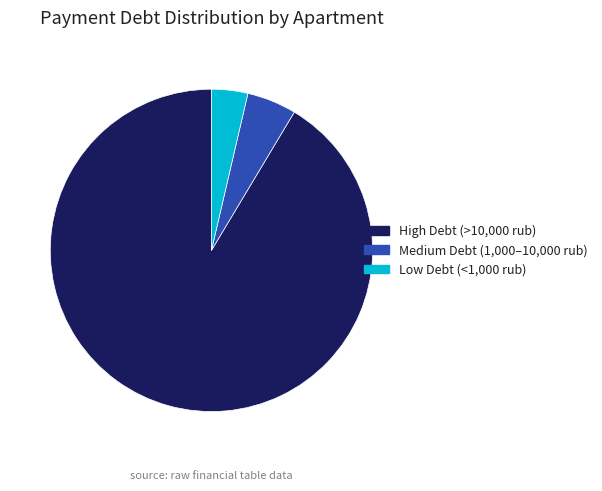

How many segments does this pie chart have?

3